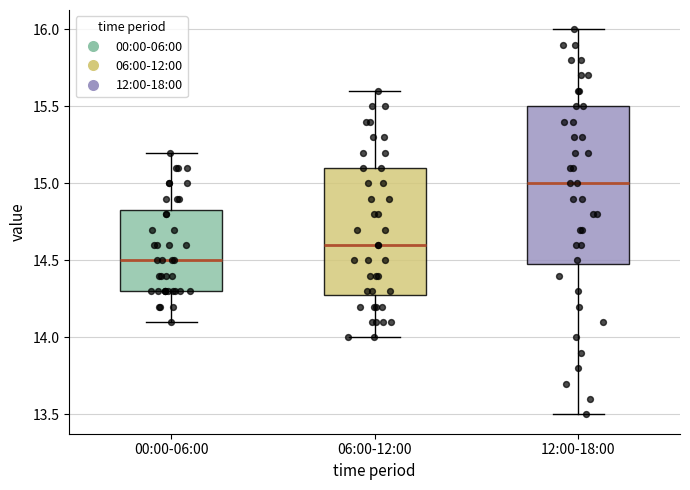

Which box is the tallest, from its lower edge to its upper edge?

12:00-18:00